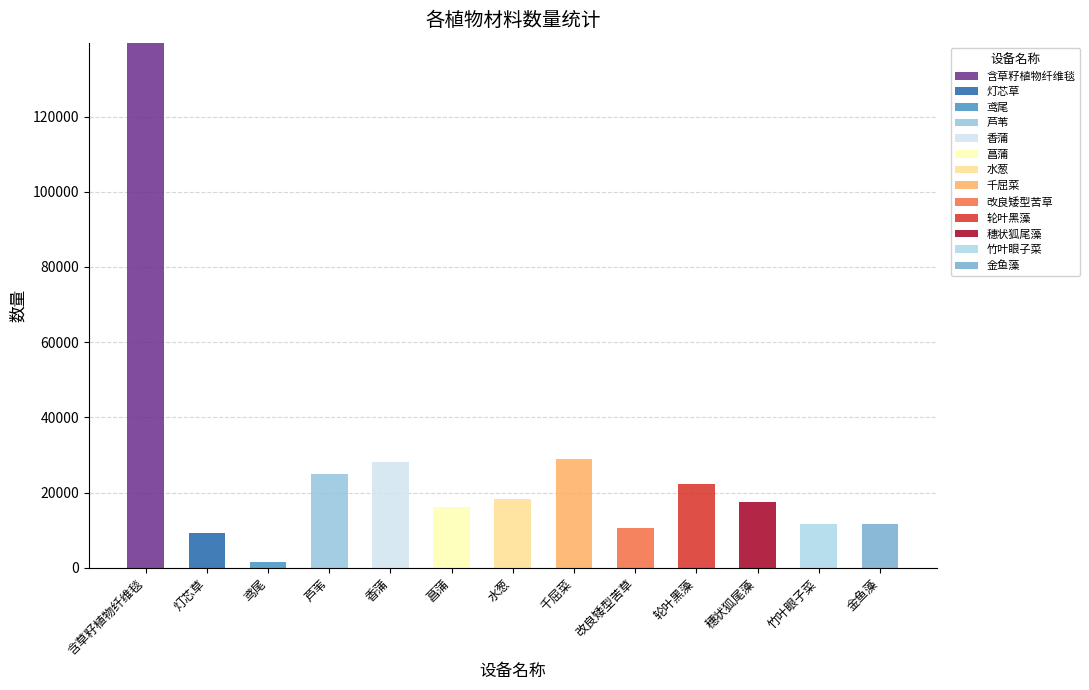

Are the bars grouped side by side (vs. stacked)?

No